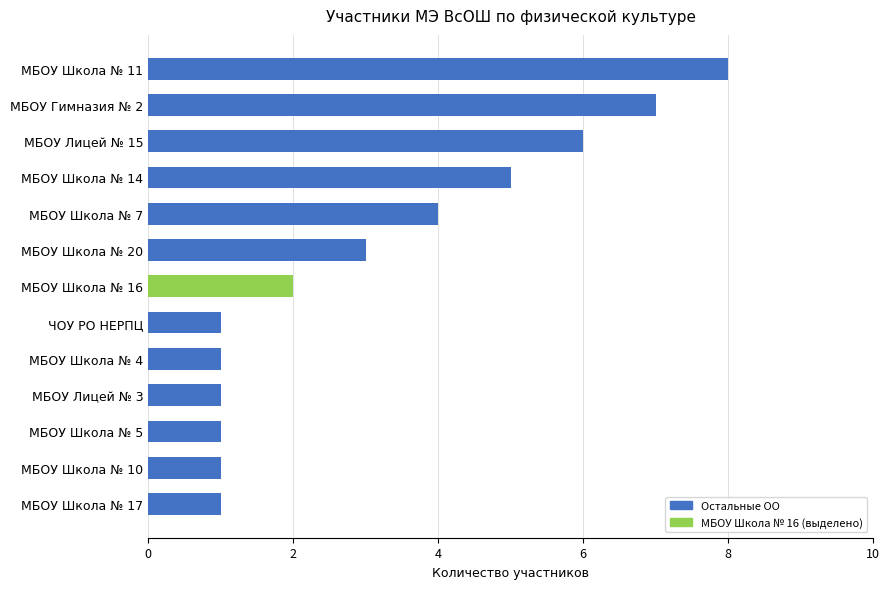

What is the change in value from МБОУ Школа № 17 to МБОУ Гимназия № 2?

+6